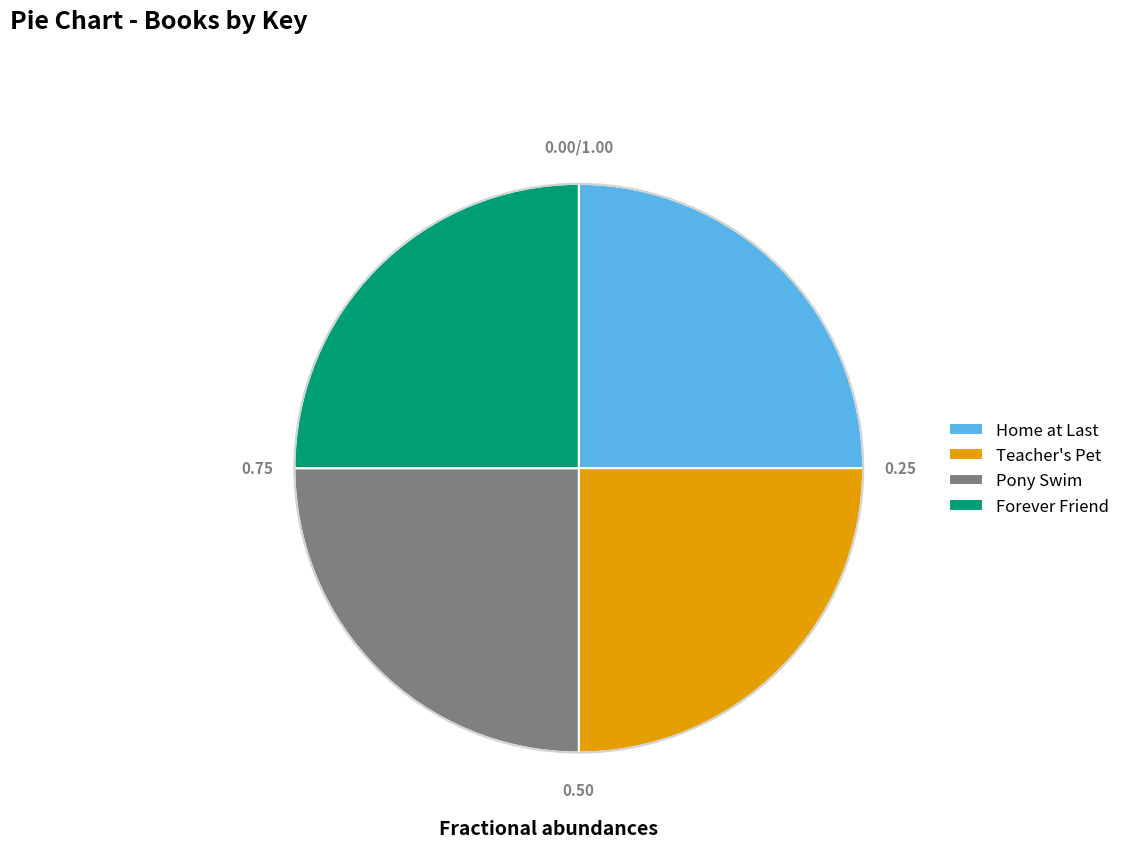

How many segments does this pie chart have?

4